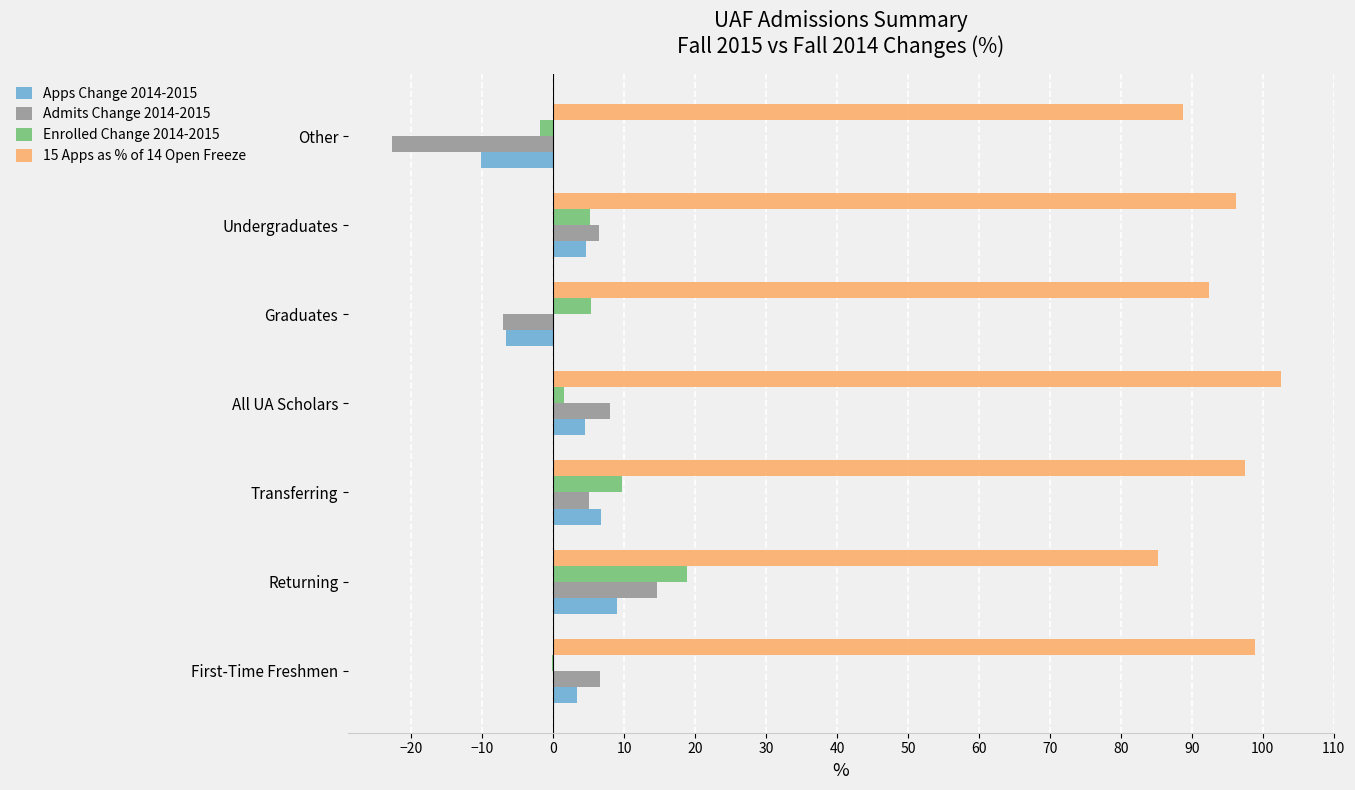

Which series has the largest total across all categories?

15 Apps as % of 14 Open Freeze